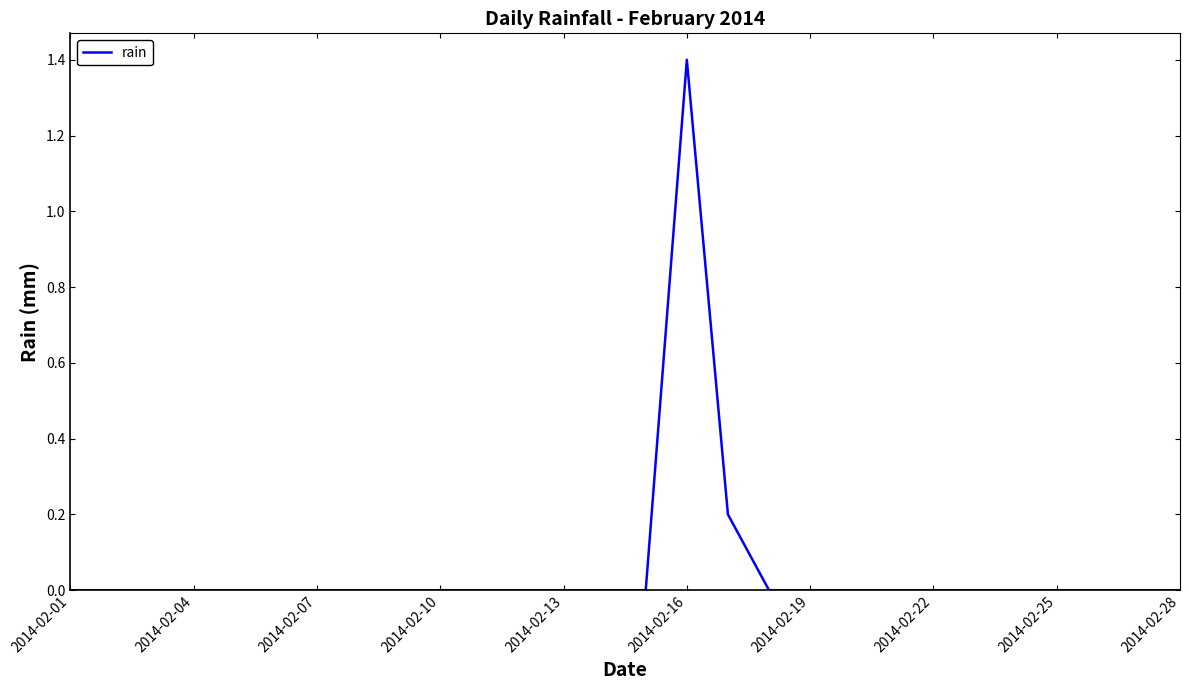

What is the difference between the maximum and minimum values?

1.4